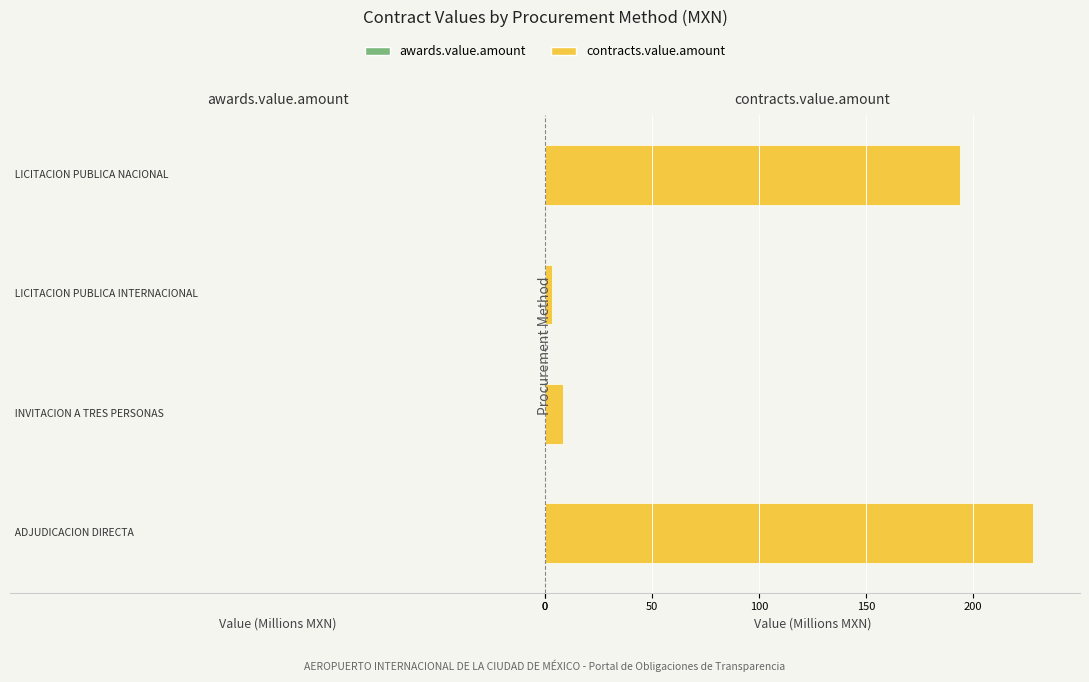

Which series has the largest total across all categories?

contracts.value.amount